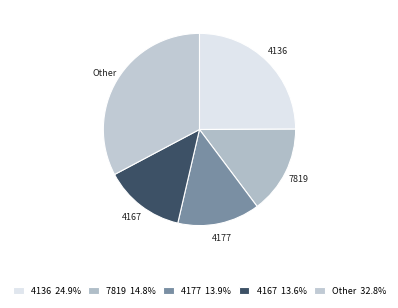

How many segments does this pie chart have?

5